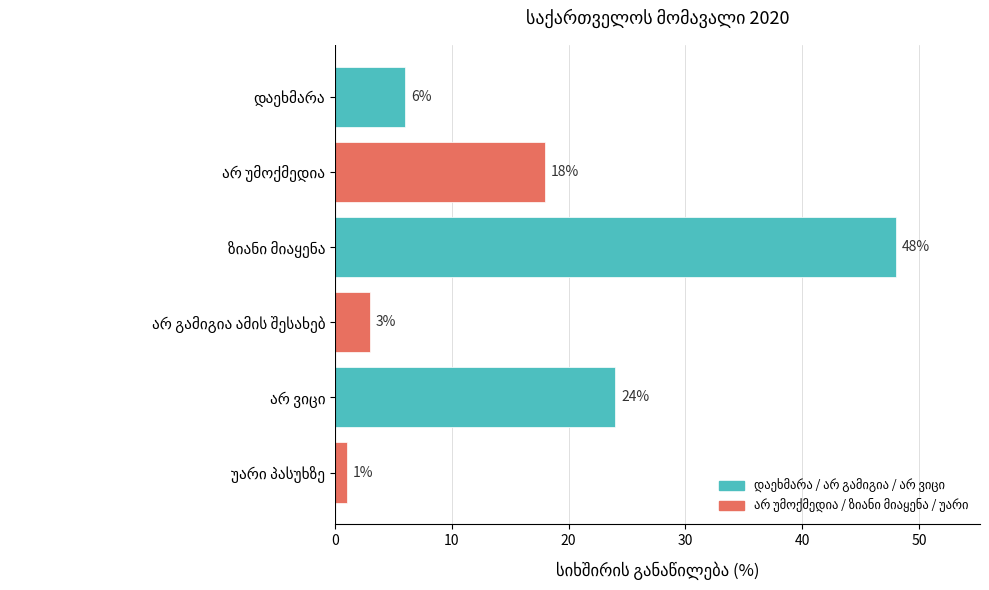

What is the smallest value displayed?

1